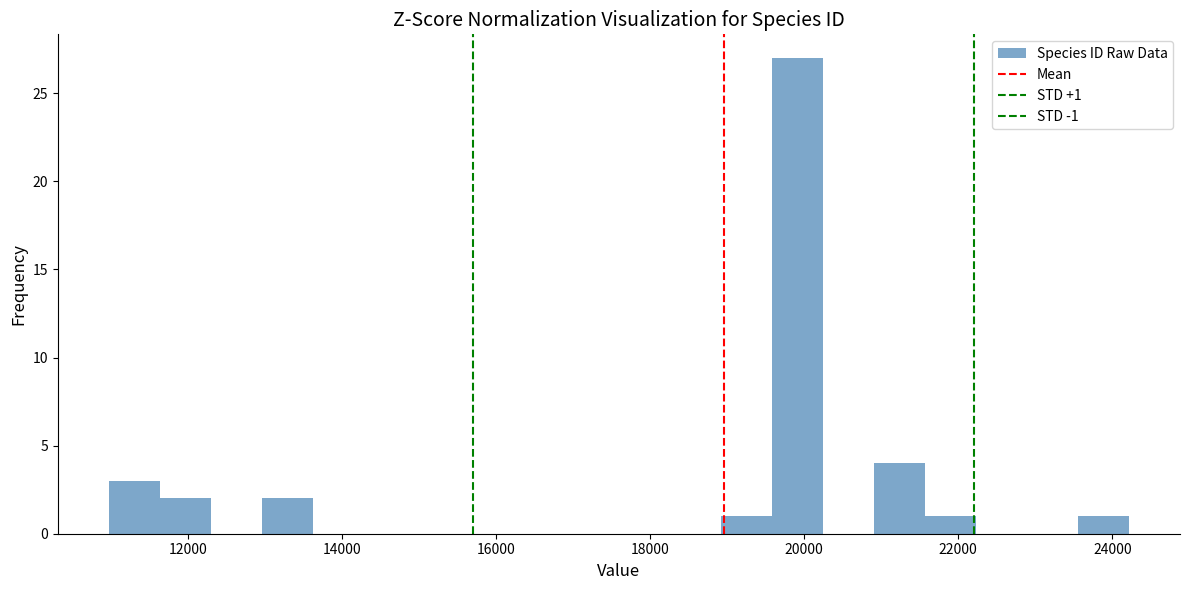

Read against the x-axis, roughly where is the centre of the tallest bar?

20000